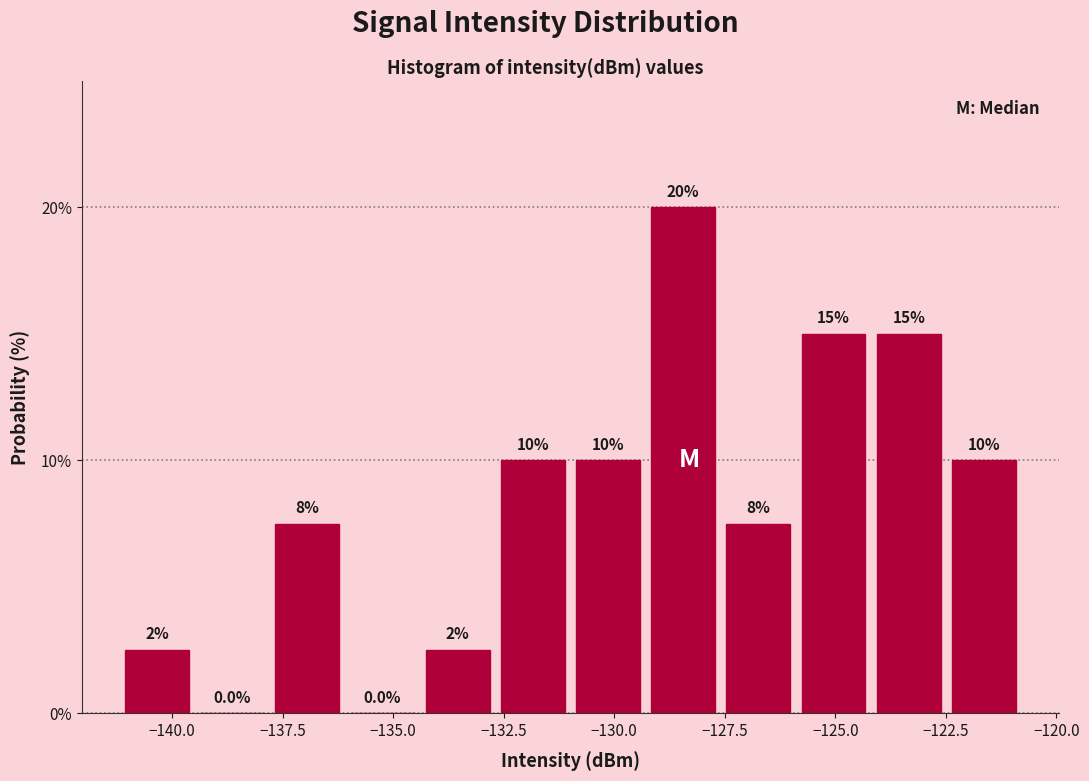

Around what value on the x-axis is the tallest bar? Give the approximate position of its centre, as read against the axis.

-128.5